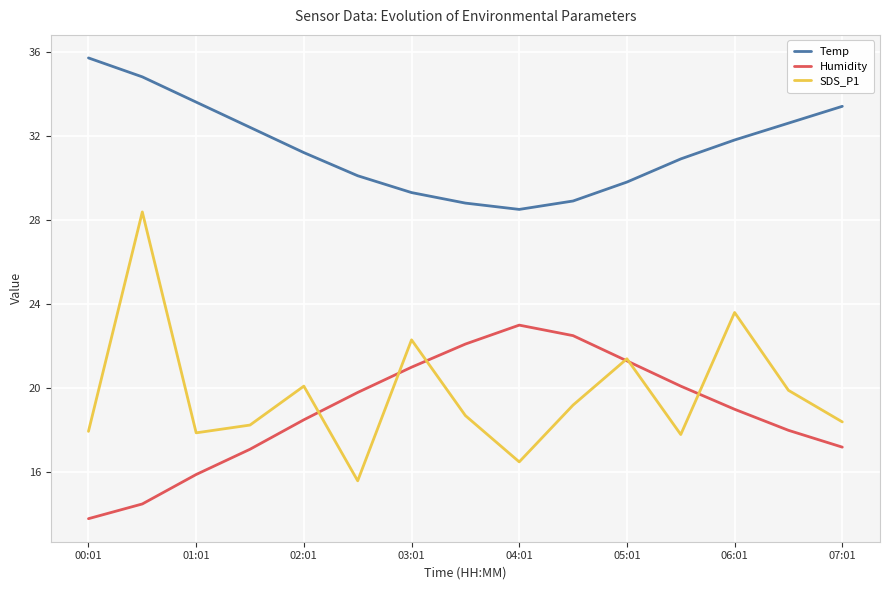

Which series has the largest total across all categories?

Temp